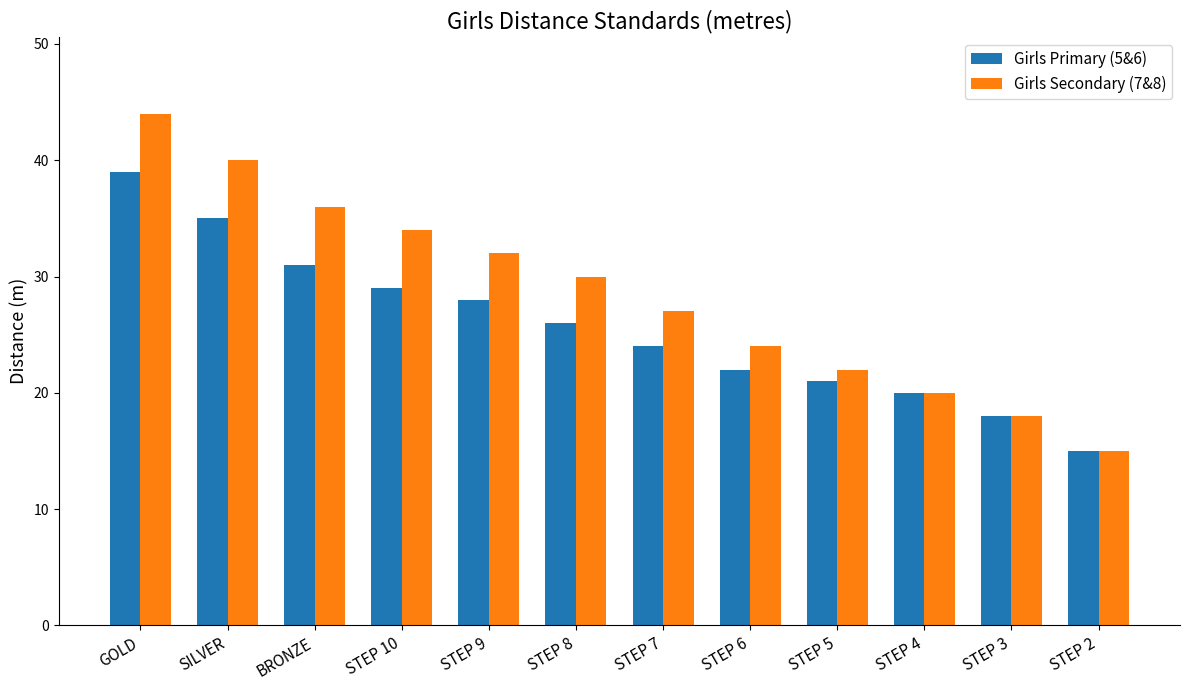

Which label corresponds to the largest value in the chart?

GOLD